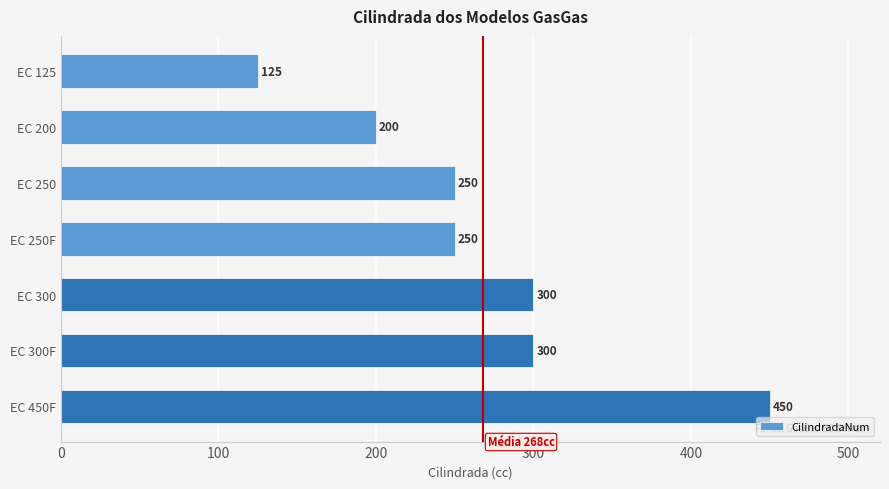

Are the bars grouped side by side (vs. stacked)?

No